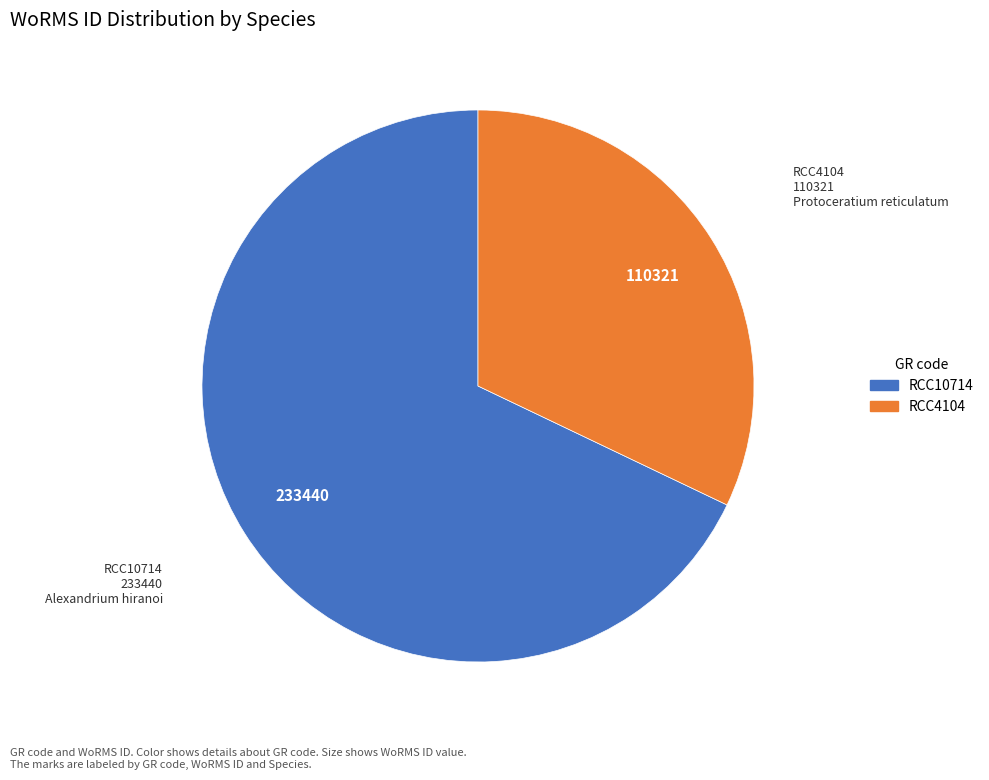

Is there a majority slice in this chart?

Yes